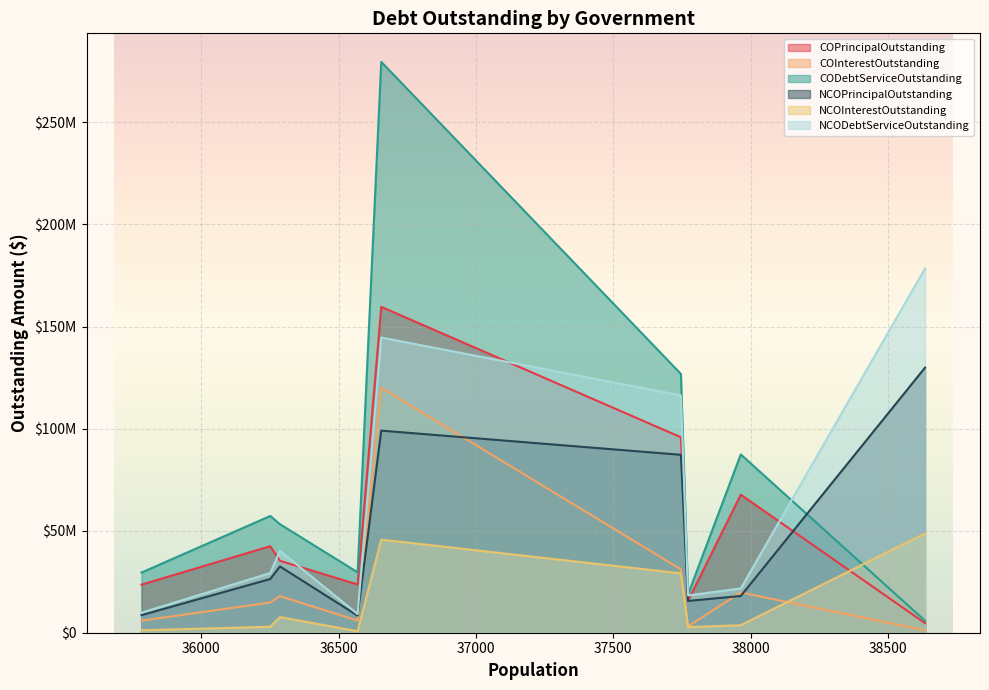

How many interior local valleys does the COInterestOutstanding series have?

2